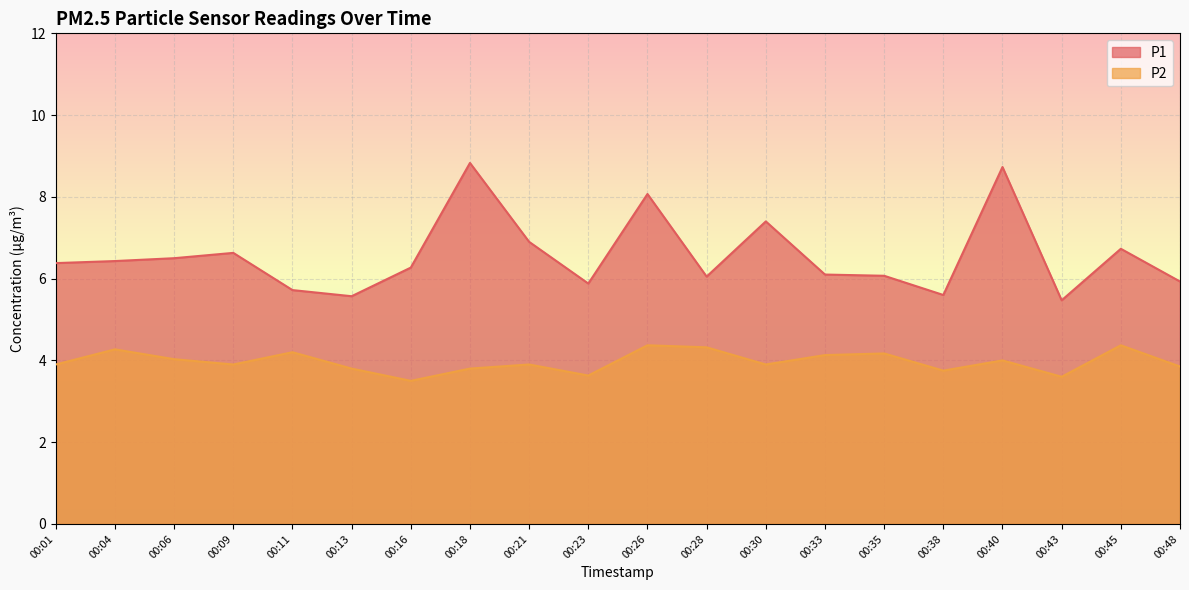

What is the difference between the maximum and minimum values in the P2 series?

0.9